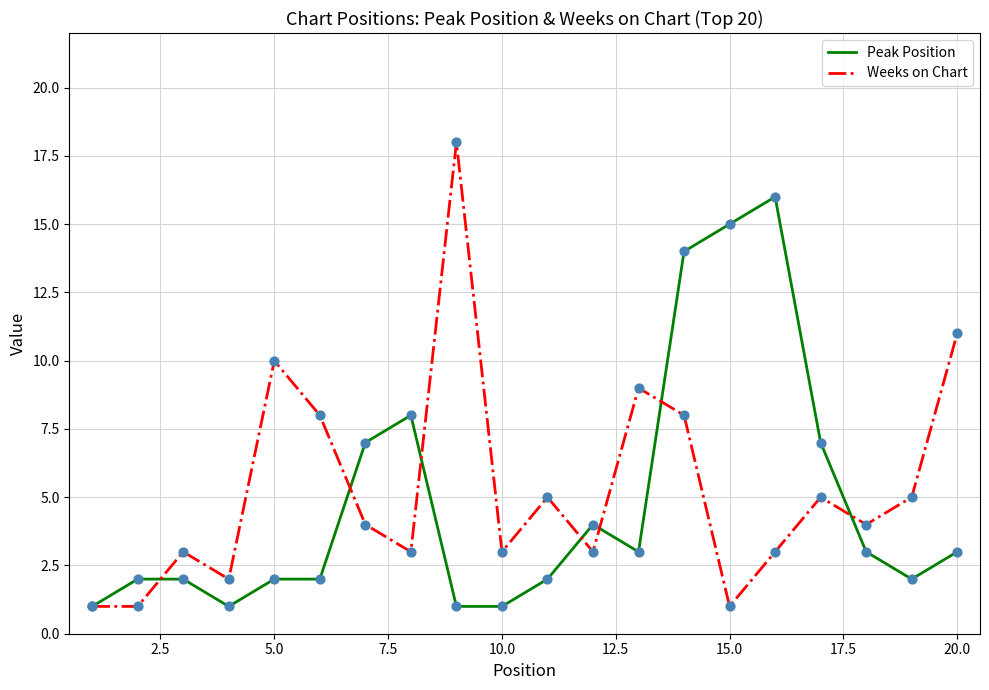

Which series has the largest total across all categories?

Weeks on Chart